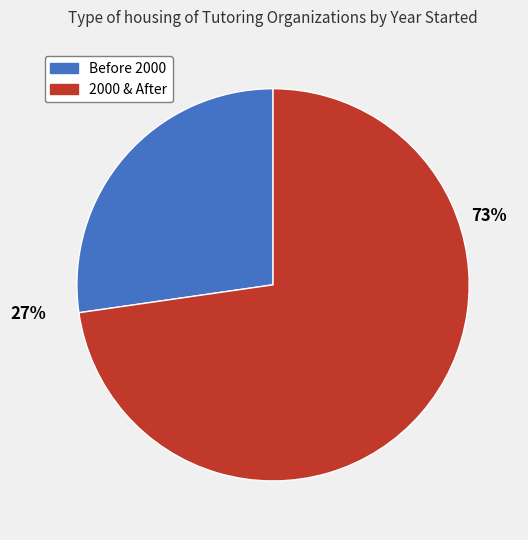

Is there a majority slice in this chart?

Yes